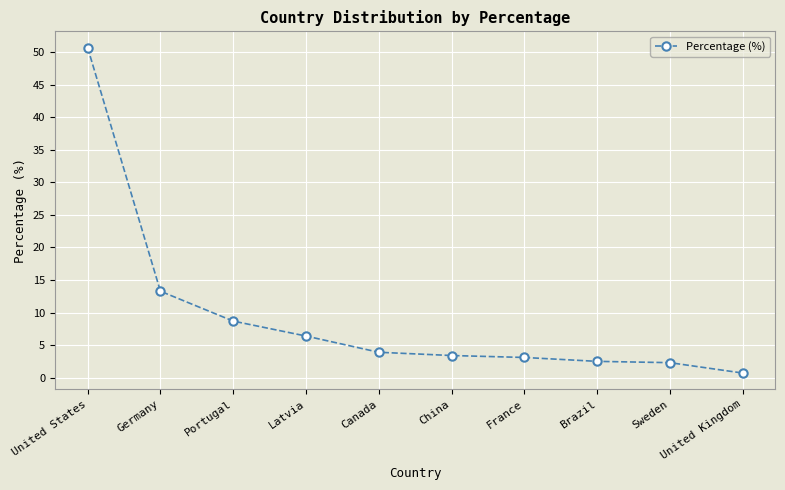

Which has a higher value, Latvia or Canada?

Latvia